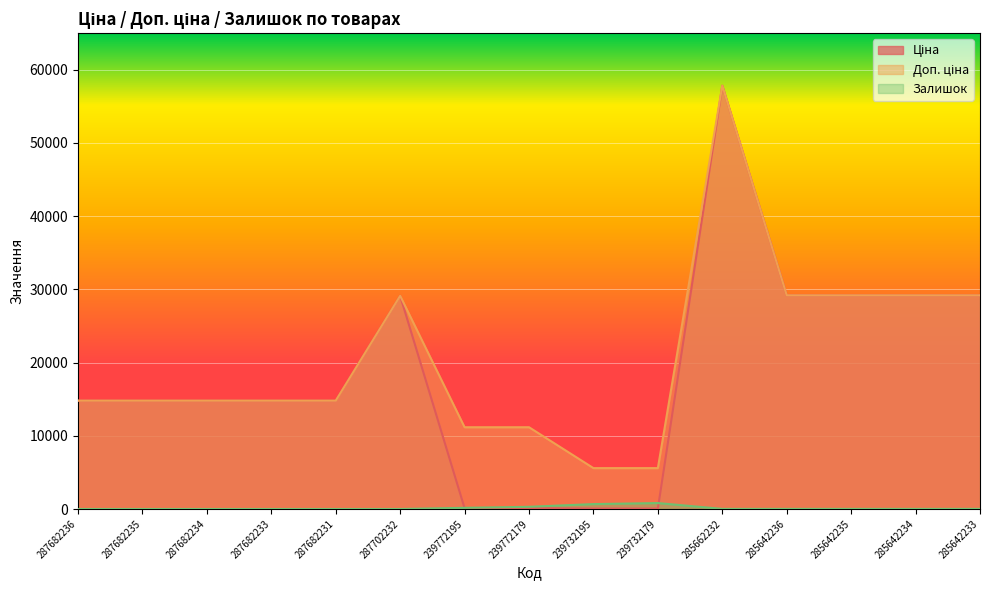

What position from the left is 239772195?

7